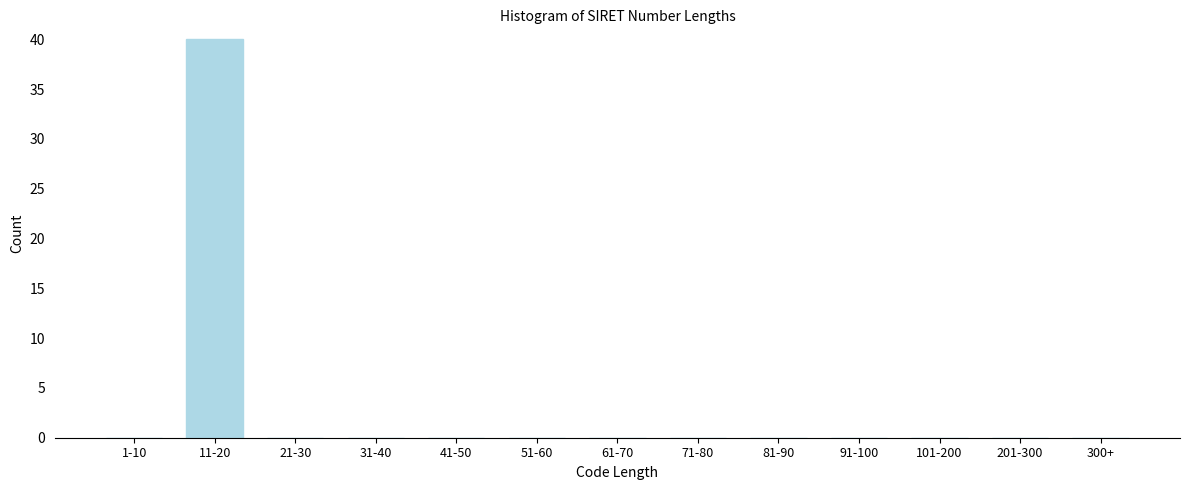

Reading left to right, list all the values displayed in this chart.

1-10=0	11-20=40	21-30=0	31-40=0	41-50=0	51-60=0	61-70=0	71-80=0	81-90=0	91-100=0	101-200=0	201-300=0	300+=0